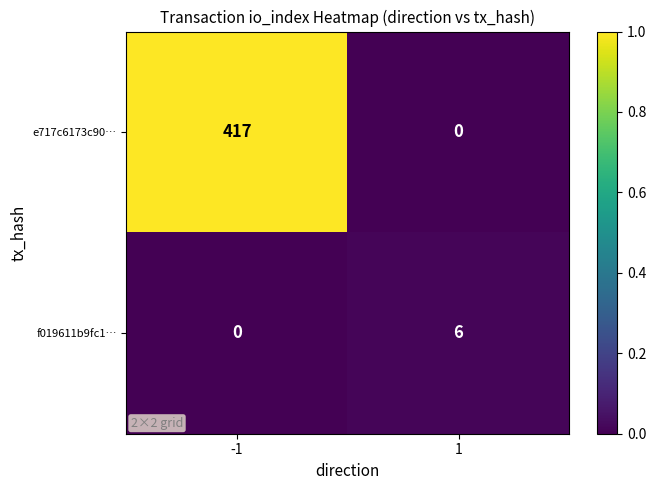

What is the sum of all e717c6173c90… values?

417